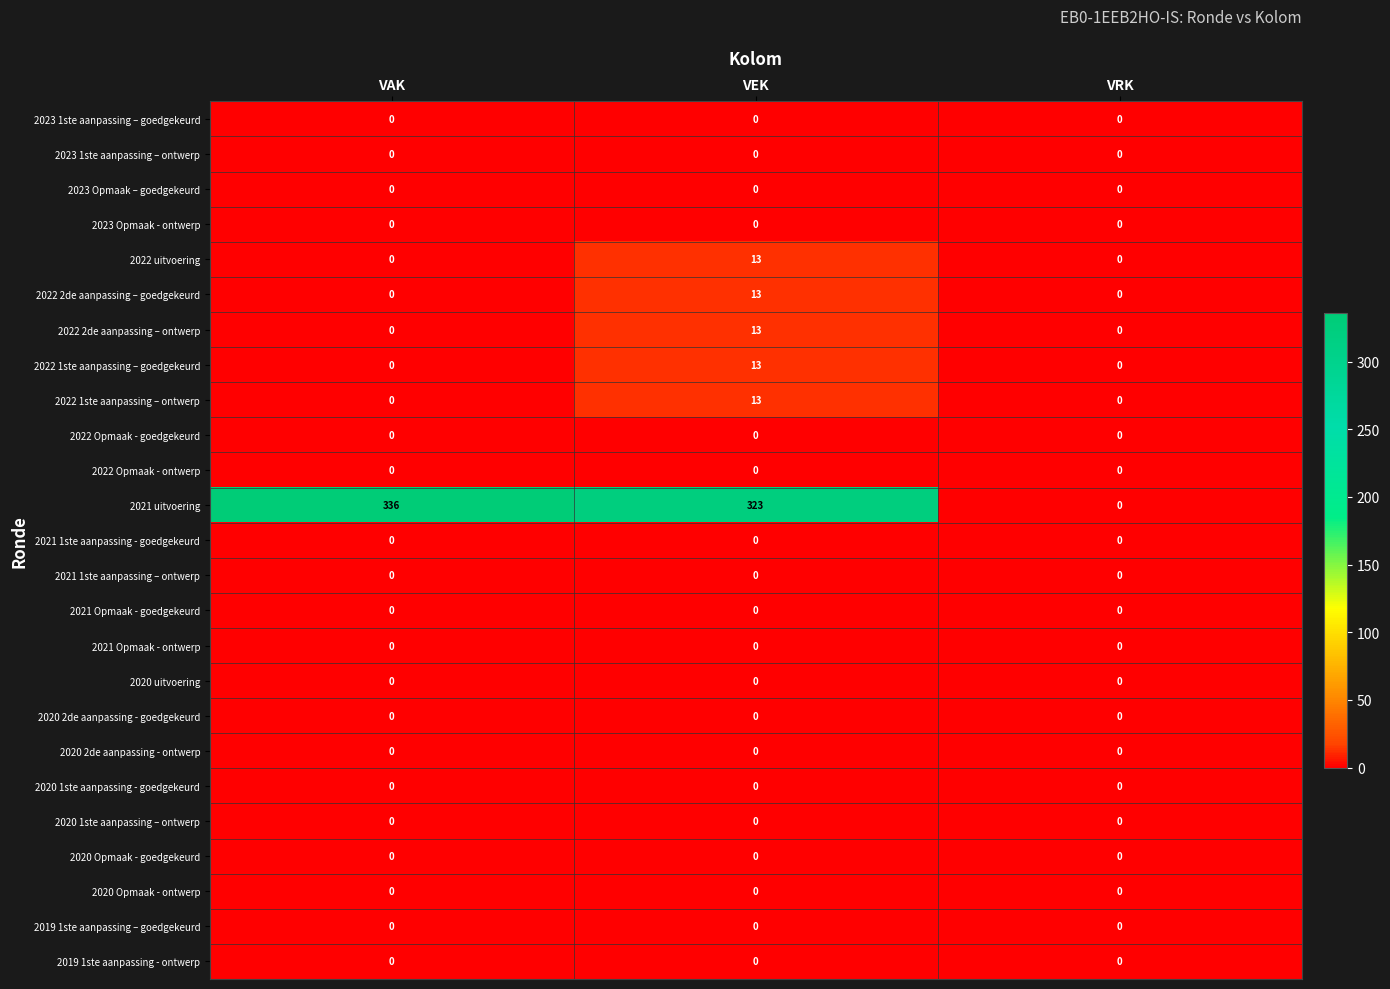

Which category has the highest value across all series?

VAK